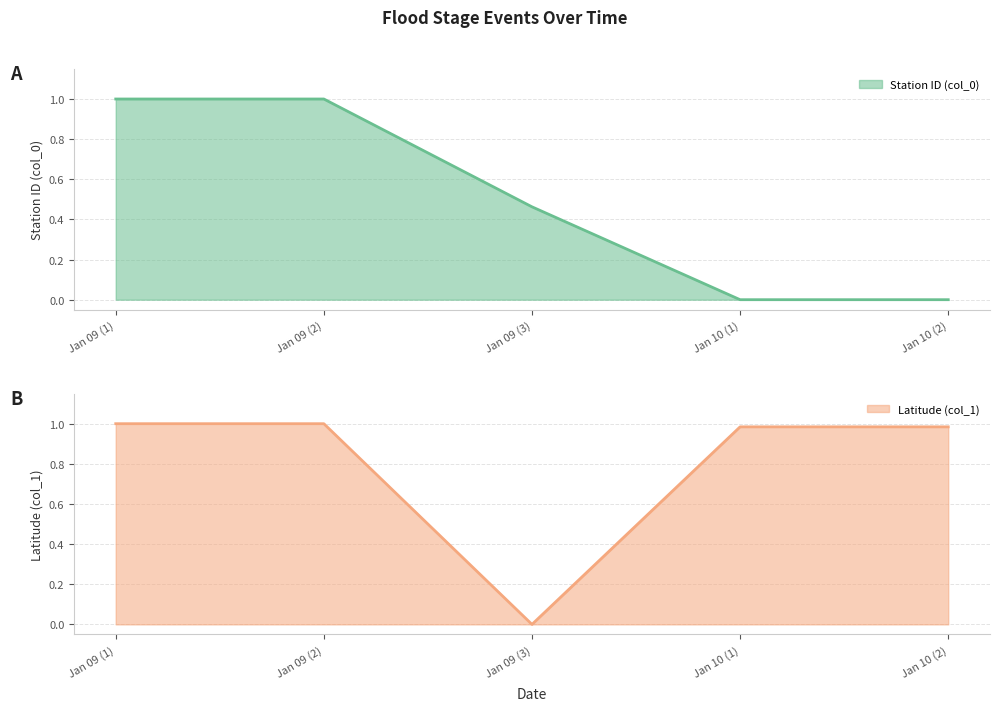

Does the chart have visible grid lines?

Yes